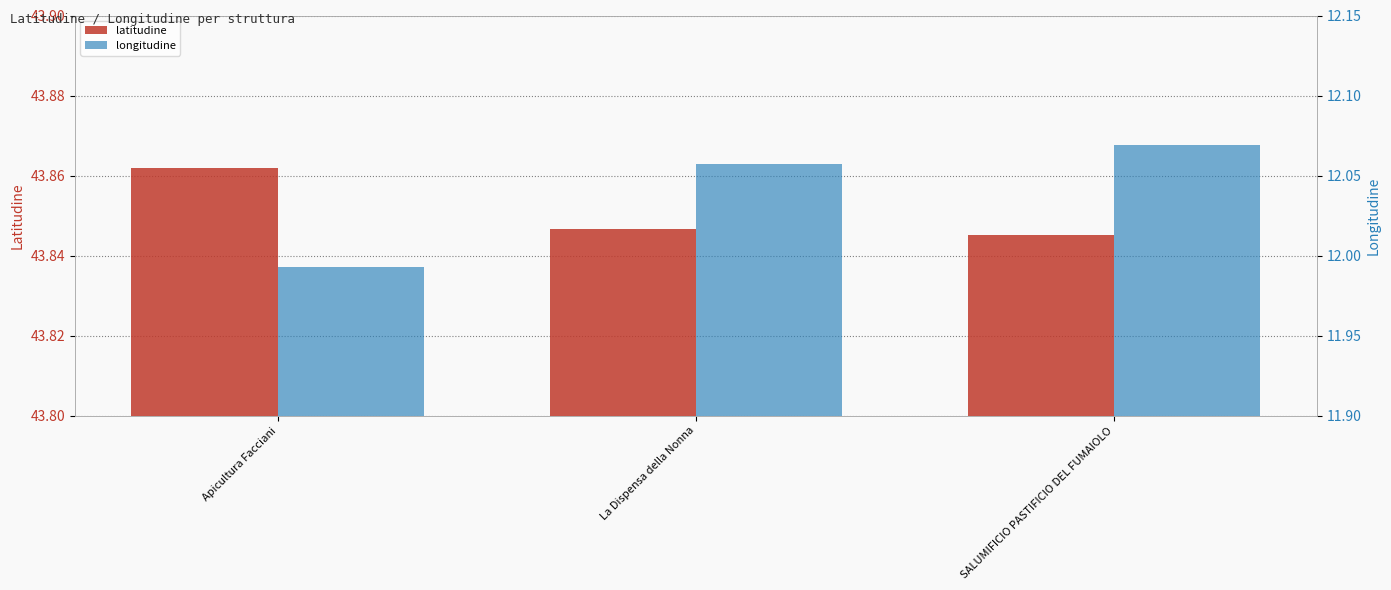

List the series in order of their overall mean, highest first.

latitudine, longitudine